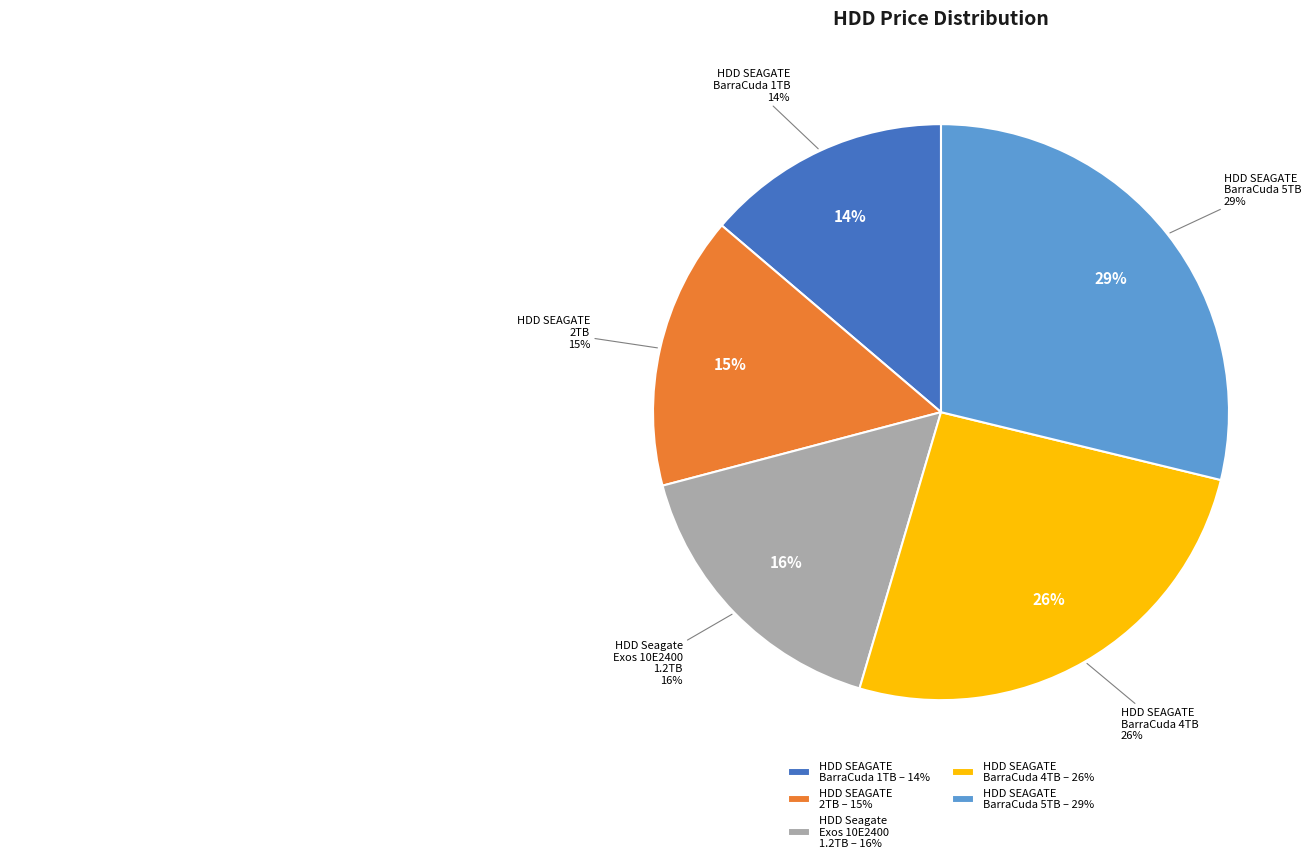

To the nearest percent, what percentage of the pie is HDD SEAGATE 2TB?

15%